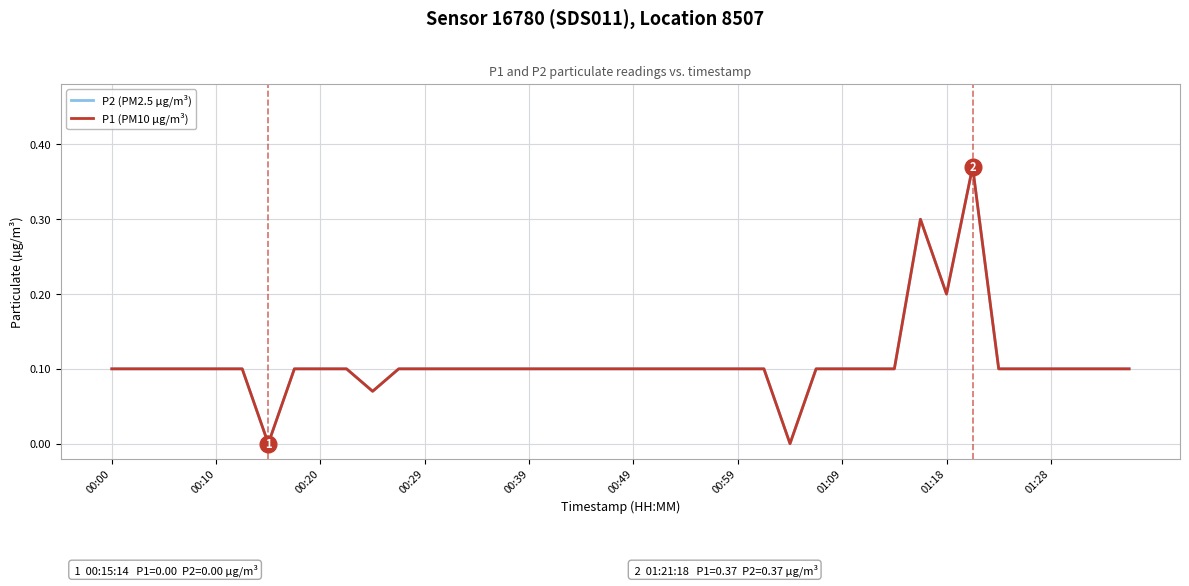

Is this an area chart (filled region under the line)?

No